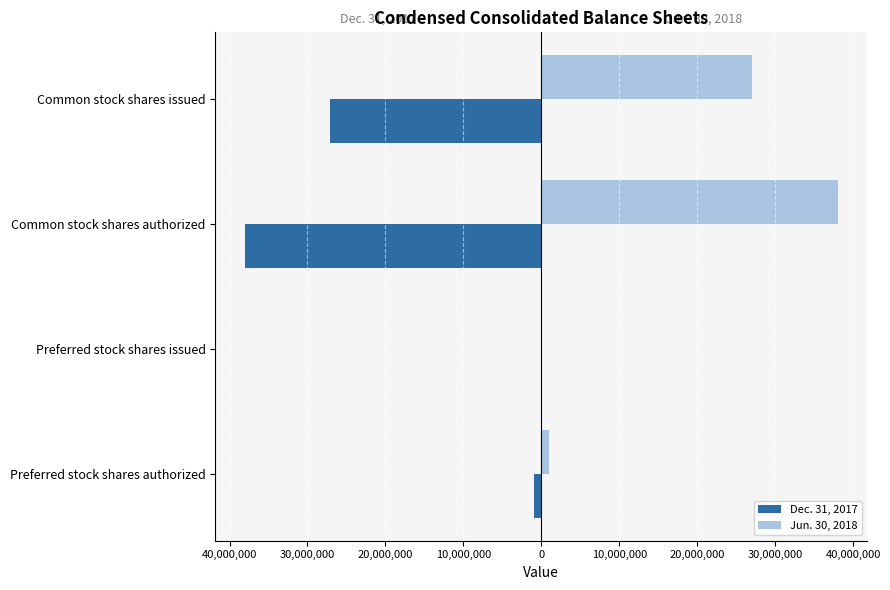

What is the value of the Jun. 30, 2018 bar at the 1st from the left?

1000000